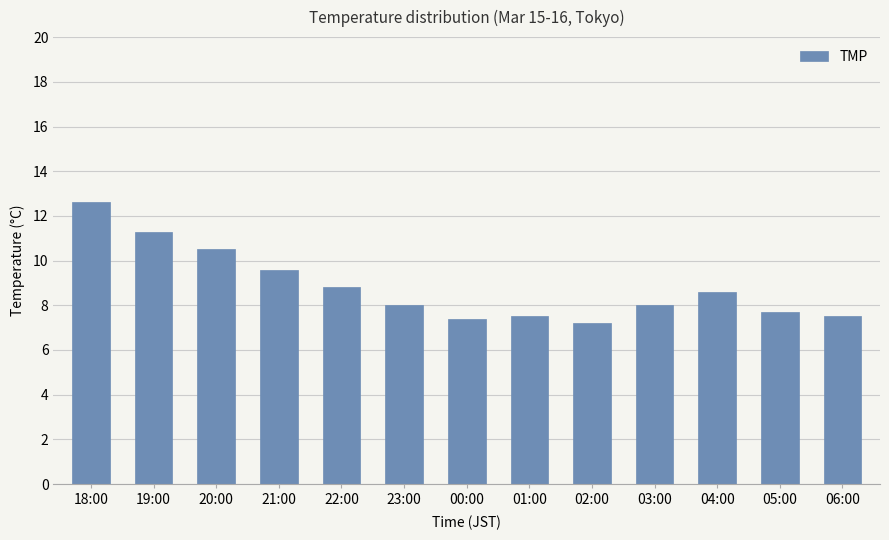

Between 04:00 and 03:00, which is larger?

04:00